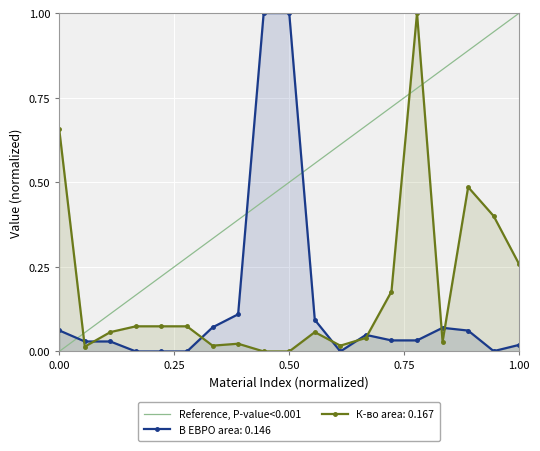

What is the maximum value for В ЕВРО area: 0.146?

1.0